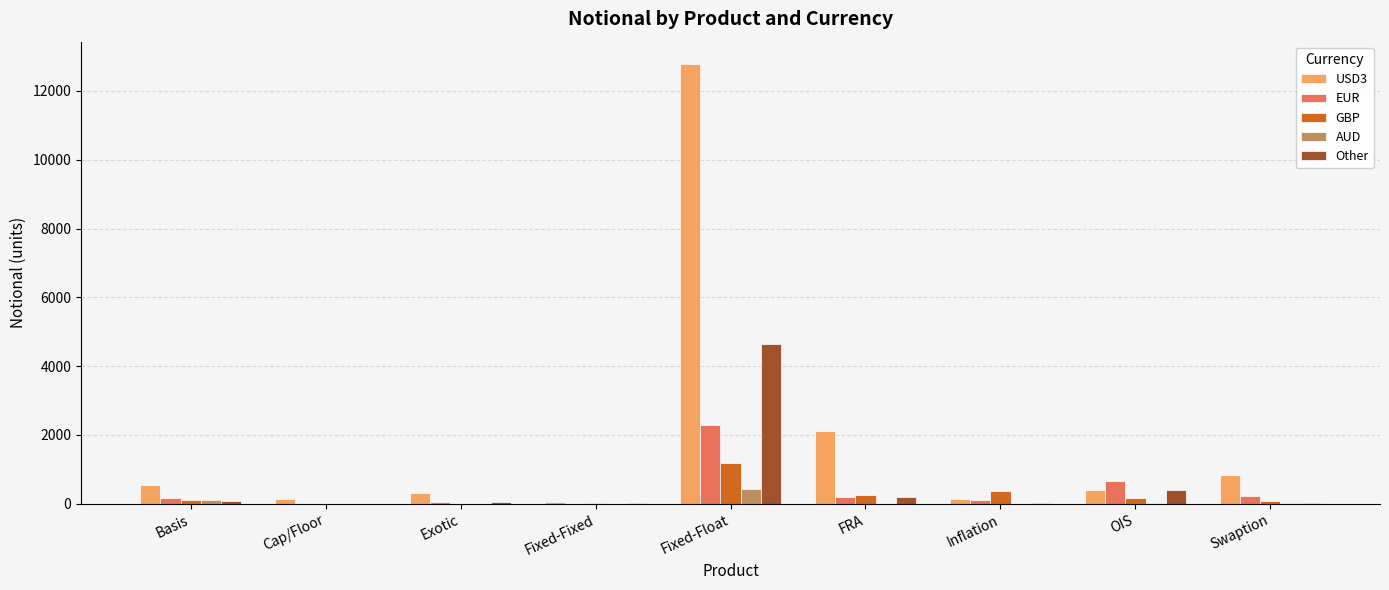

Are the bars grouped side by side (vs. stacked)?

Yes